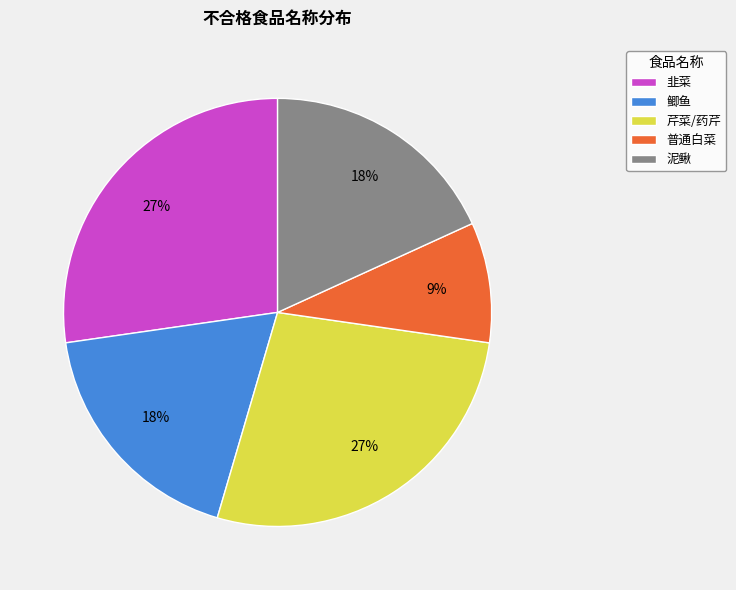

Between 韭菜 and 泥鳅, which is larger?

韭菜